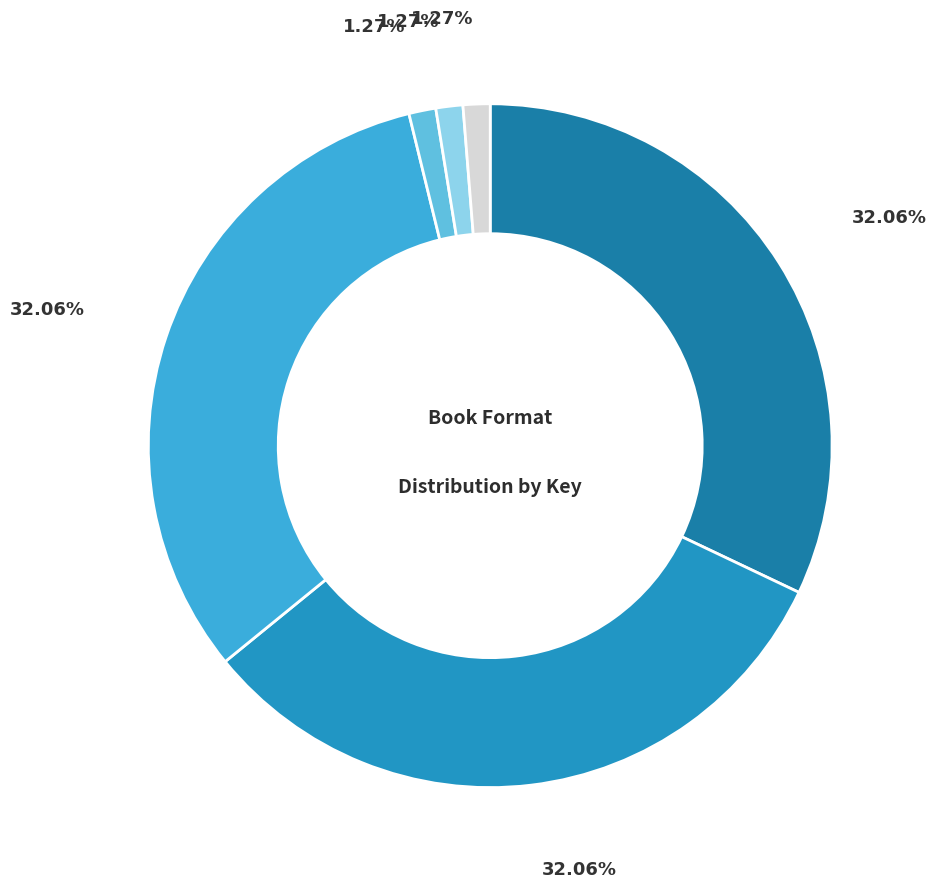

Which category has the biggest portion of the pie?

Wake (eBook)